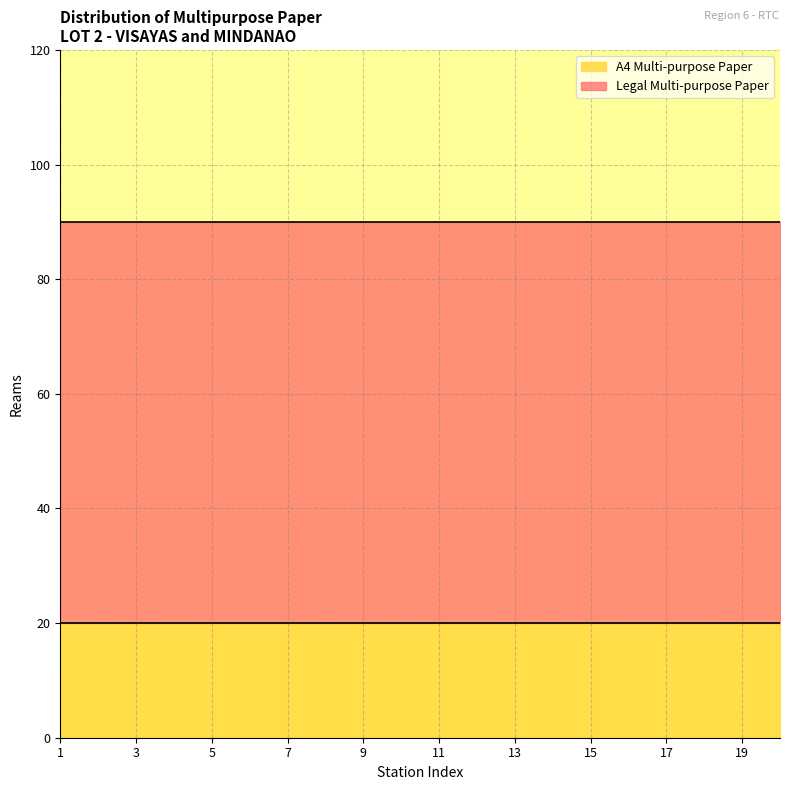

The value of Legal Multi-purpose Paper at 20 is 70. True or false?

True